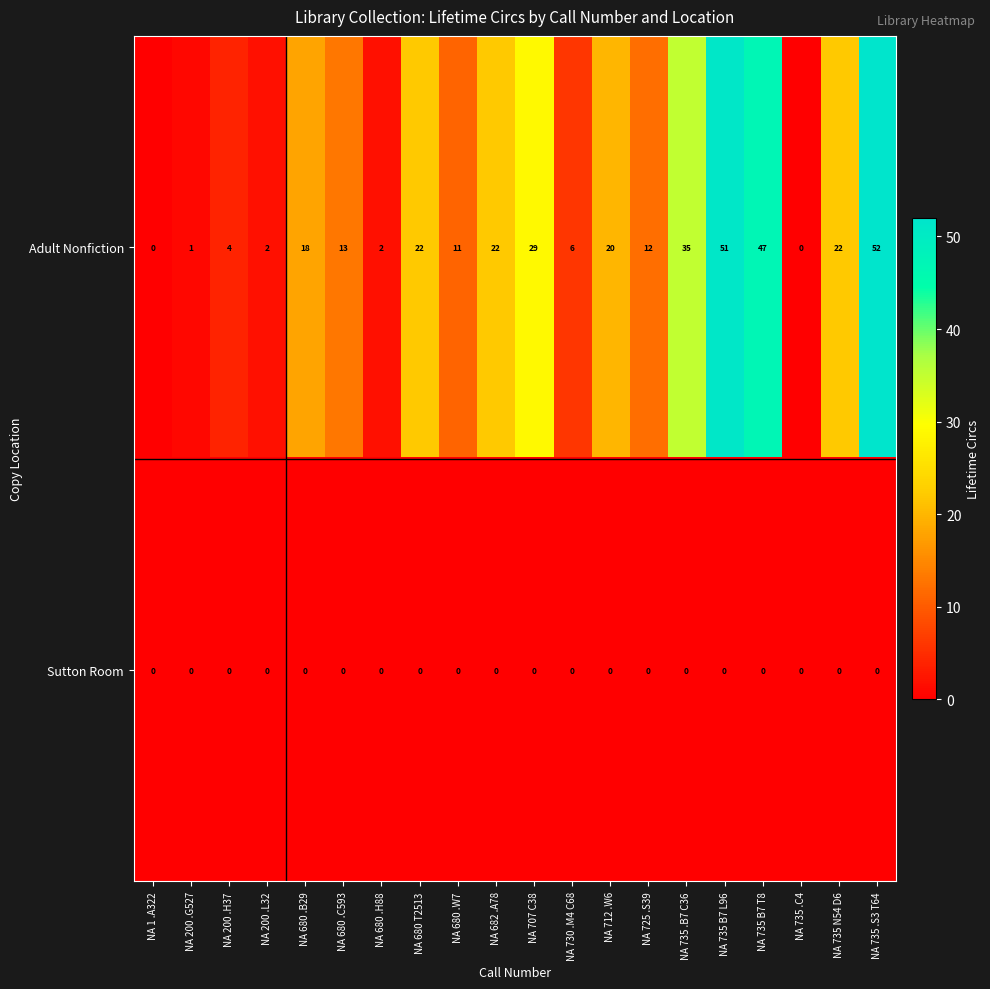

What is the maximum value for Adult Nonfiction?

52